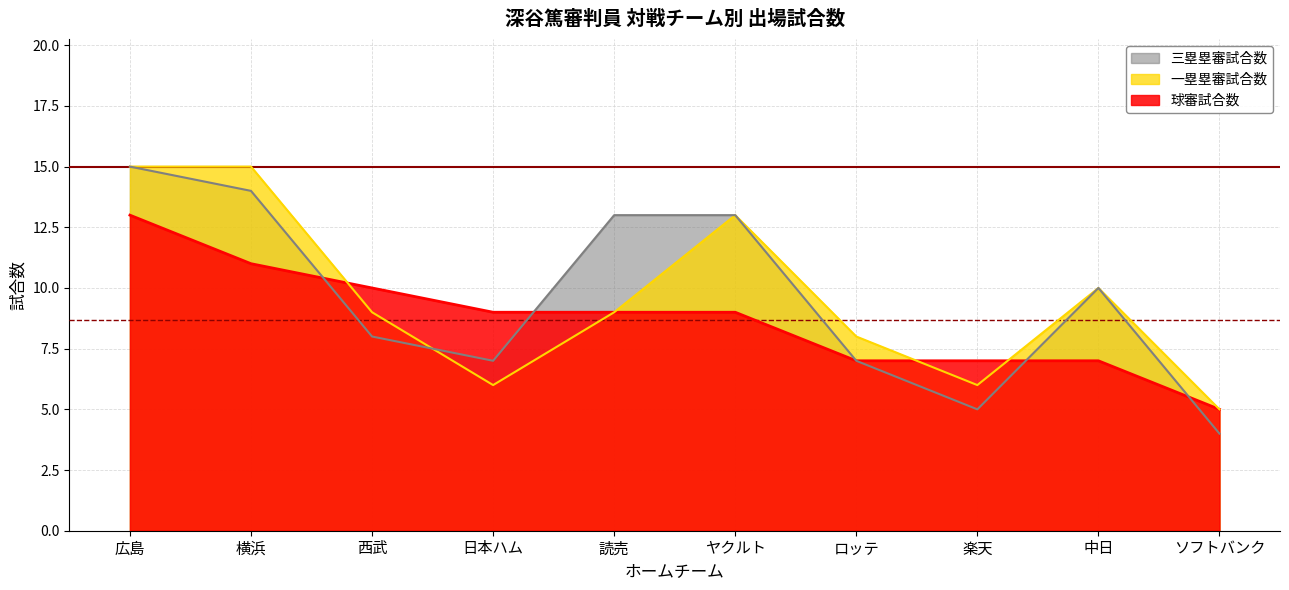

What is the value of the 一塁塁審試合数 point at the 6th from the left?

13